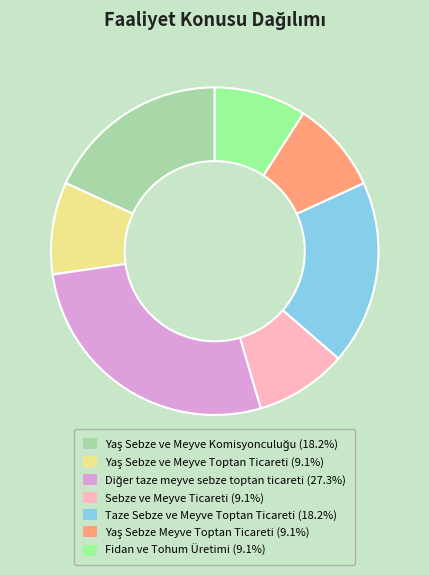

Does Fidan ve Tohum Üretimi account for over 50% of the chart?

No